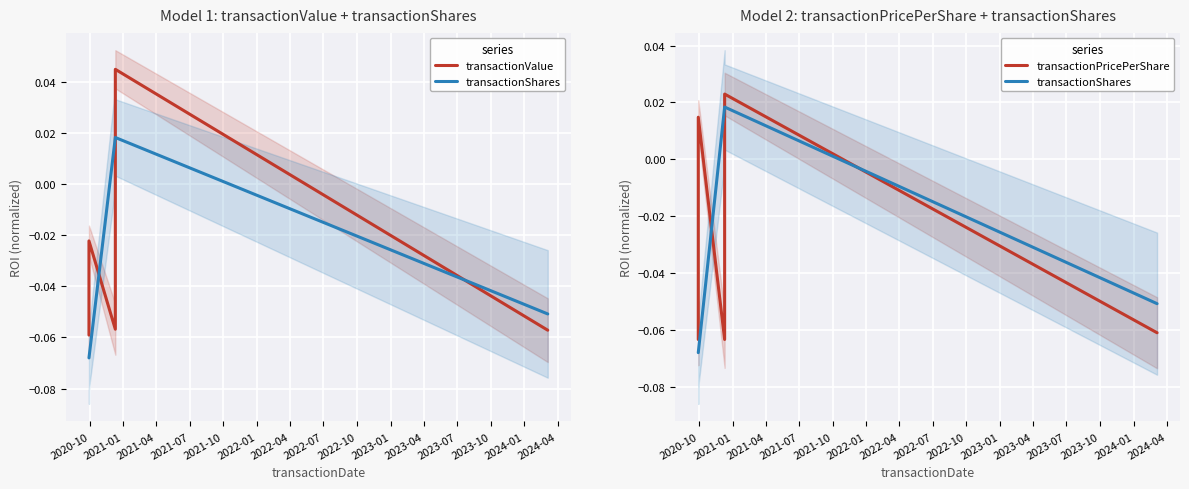

Where do transactionValue and transactionPricePerShare first cross each other?

2020-10 and 2021-01